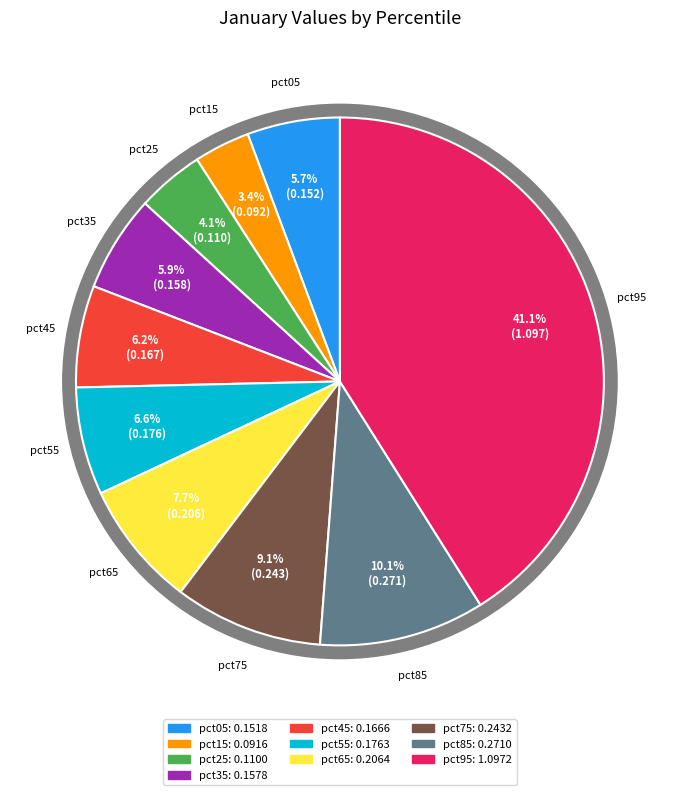

True or false: pct55 accounts for 7% of the total.

True